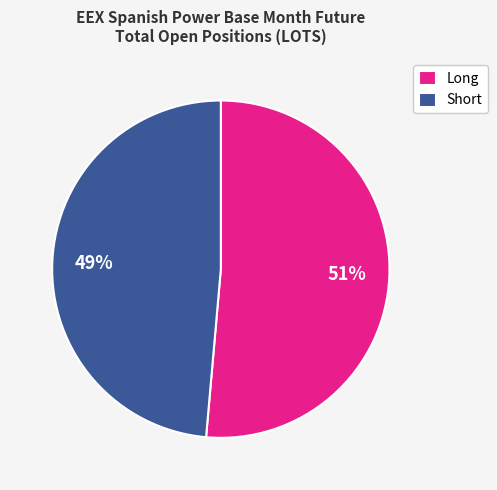

Rank the categories by value from highest to lowest.

Long, Short